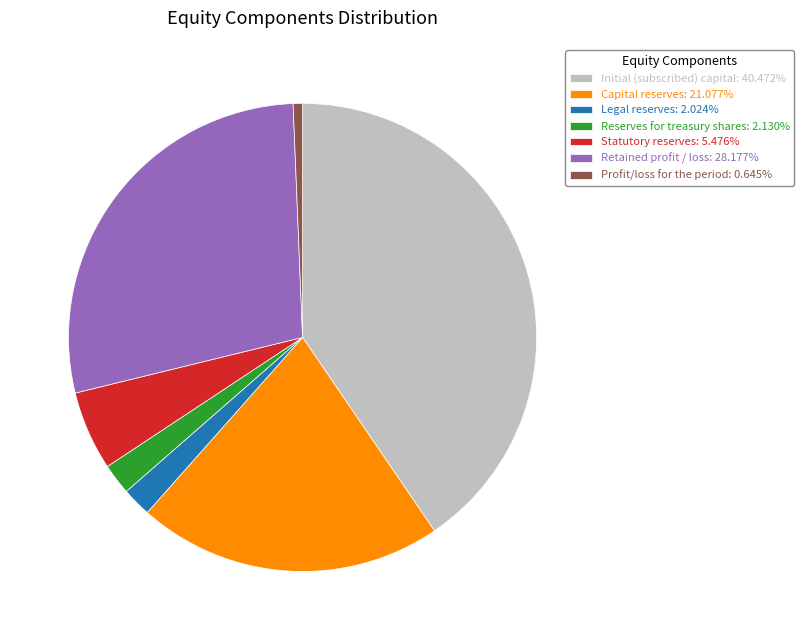

Do Profit/loss for the period: 0.645% and Reserves for treasury shares: 2.130% together represent more than half of the pie?

No